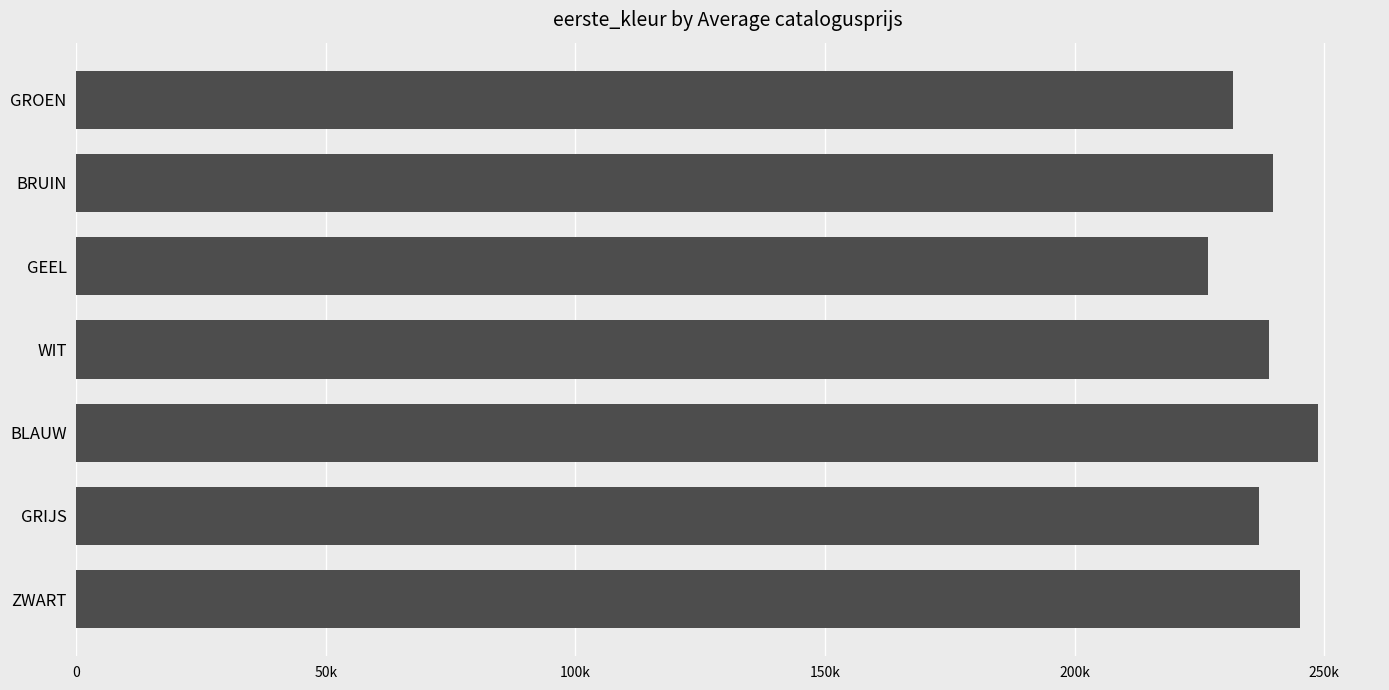

What is the difference between the second highest and second lowest values?

13341